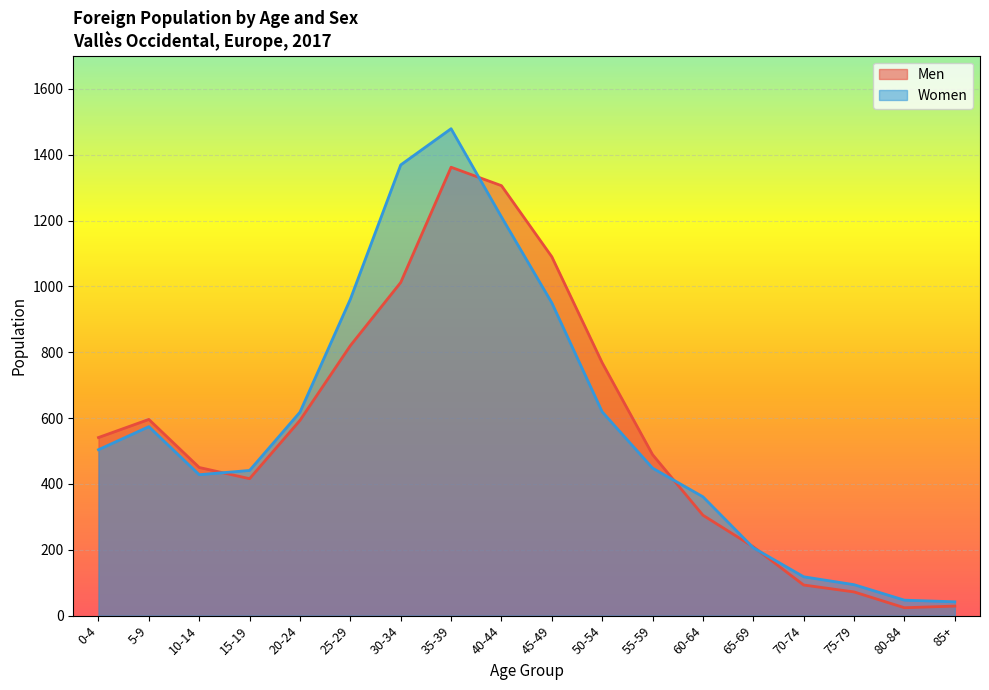

What is the spread (max minus min) of values at 45-49?

140